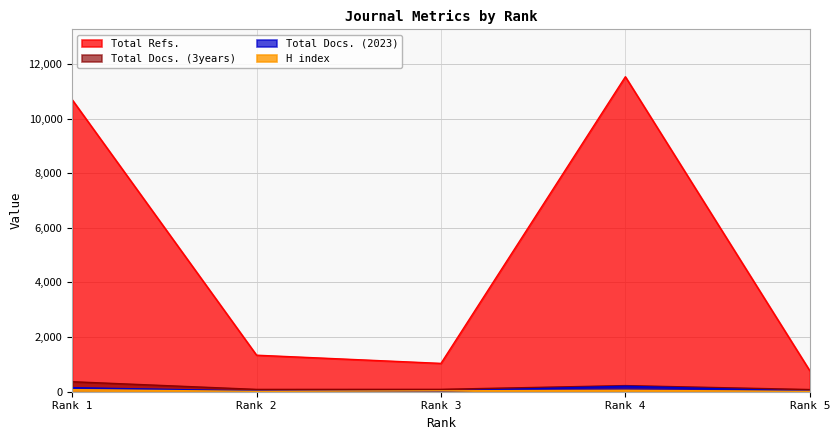

Which series has the widest spread of values?

Total Refs.